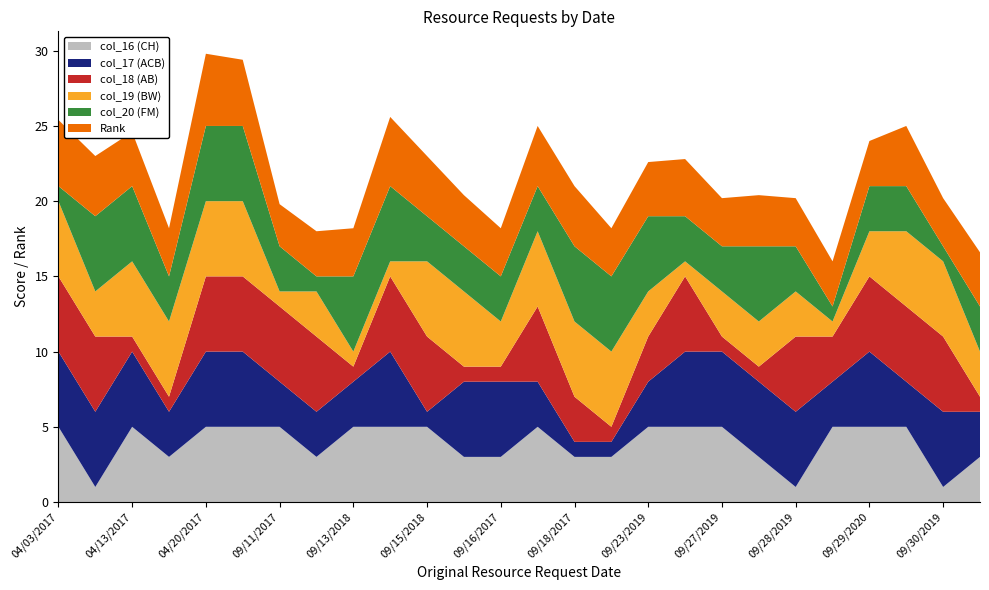

Reading left to right, extract all data points from this chart.

col_16 (CH): 04/03/2017=5.0	04/11/2017=1.0	04/13/2017=5.0	04/19/2017=3.0	04/20/2017=5.0	09/06/2017=5.0	09/11/2017=5.0	09/11/2018=3.0	09/13/2018=5.0	09/15/2017=5.0	09/15/2018=5.0	09/15/2021=3.0	09/16/2017=3.0	09/17/2018=5.0	09/18/2017=3.0	09/22/2020=3.0	09/23/2019=5.0	09/25/2020=5.0	09/27/2019=5.0	09/27/2021=3.0	09/28/2019=1.0	09/29/2019=5.0	09/29/2020=5.0	09/29/2021=5.0	09/30/2019=1.0	09/30/2020=3.0
col_17 (ACB): 04/03/2017=5.0	04/11/2017=5.0	04/13/2017=5.0	04/19/2017=3.0	04/20/2017=5.0	09/06/2017=5.0	09/11/2017=3.0	09/11/2018=3.0	09/13/2018=3.0	09/15/2017=5.0	09/15/2018=1.0	09/15/2021=5.0	09/16/2017=5.0	09/17/2018=3.0	09/18/2017=1.0	09/22/2020=1.0	09/23/2019=3.0	09/25/2020=5.0	09/27/2019=5.0	09/27/2021=5.0	09/28/2019=5.0	09/29/2019=3.0	09/29/2020=5.0	09/29/2021=3.0	09/30/2019=5.0	09/30/2020=3.0
col_18 (AB): 04/03/2017=5.0	04/11/2017=5.0	04/13/2017=1.0	04/19/2017=1.0	04/20/2017=5.0	09/06/2017=5.0	09/11/2017=5.0	09/11/2018=5.0	09/13/2018=1.0	09/15/2017=5.0	09/15/2018=5.0	09/15/2021=1.0	09/16/2017=1.0	09/17/2018=5.0	09/18/2017=3.0	09/22/2020=1.0	09/23/2019=3.0	09/25/2020=5.0	09/27/2019=1.0	09/27/2021=1.0	09/28/2019=5.0	09/29/2019=3.0	09/29/2020=5.0	09/29/2021=5.0	09/30/2019=5.0	09/30/2020=1.0
col_19 (BW): 04/03/2017=5.0	04/11/2017=3.0	04/13/2017=5.0	04/19/2017=5.0	04/20/2017=5.0	09/06/2017=5.0	09/11/2017=1.0	09/11/2018=3.0	09/13/2018=1.0	09/15/2017=1.0	09/15/2018=5.0	09/15/2021=5.0	09/16/2017=3.0	09/17/2018=5.0	09/18/2017=5.0	09/22/2020=5.0	09/23/2019=3.0	09/25/2020=1.0	09/27/2019=3.0	09/27/2021=3.0	09/28/2019=3.0	09/29/2019=1.0	09/29/2020=3.0	09/29/2021=5.0	09/30/2019=5.0	09/30/2020=3.0
col_20 (FM): 04/03/2017=1.0	04/11/2017=5.0	04/13/2017=5.0	04/19/2017=3.0	04/20/2017=5.0	09/06/2017=5.0	09/11/2017=3.0	09/11/2018=1.0	09/13/2018=5.0	09/15/2017=5.0	09/15/2018=3.0	09/15/2021=3.0	09/16/2017=3.0	09/17/2018=3.0	09/18/2017=5.0	09/22/2020=5.0	09/23/2019=5.0	09/25/2020=3.0	09/27/2019=3.0	09/27/2021=5.0	09/28/2019=3.0	09/29/2019=1.0	09/29/2020=3.0	09/29/2021=3.0	09/30/2019=1.0	09/30/2020=3.0
Rank: 04/03/2017=4.4	04/11/2017=4.0	04/13/2017=3.6	04/19/2017=3.2	04/20/2017=4.8	09/06/2017=4.4	09/11/2017=2.8	09/11/2018=3.0	09/13/2018=3.2	09/15/2017=4.6	09/15/2018=4.0	09/15/2021=3.4	09/16/2017=3.2	09/17/2018=4.0	09/18/2017=4.0	09/22/2020=3.2	09/23/2019=3.6	09/25/2020=3.8	09/27/2019=3.2	09/27/2021=3.4	09/28/2019=3.2	09/29/2019=3.0	09/29/2020=3.0	09/29/2021=4.0	09/30/2019=3.2	09/30/2020=3.6